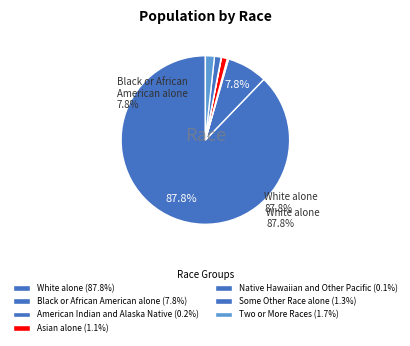

How many segments does this pie chart have?

7